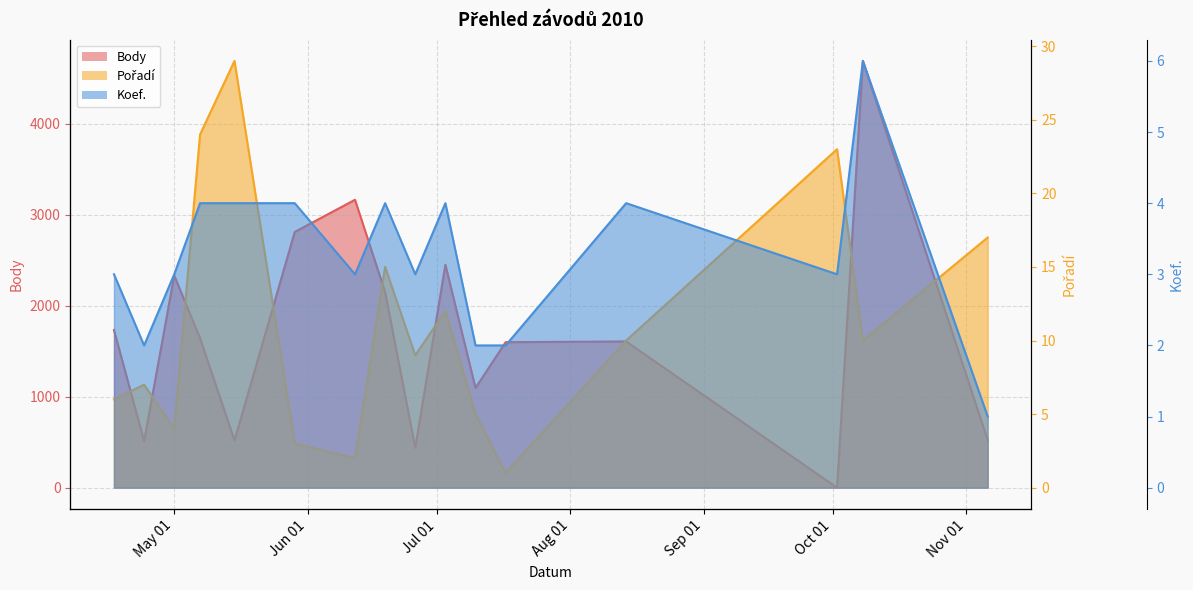

What is the sum of all Pořadí line values?

177